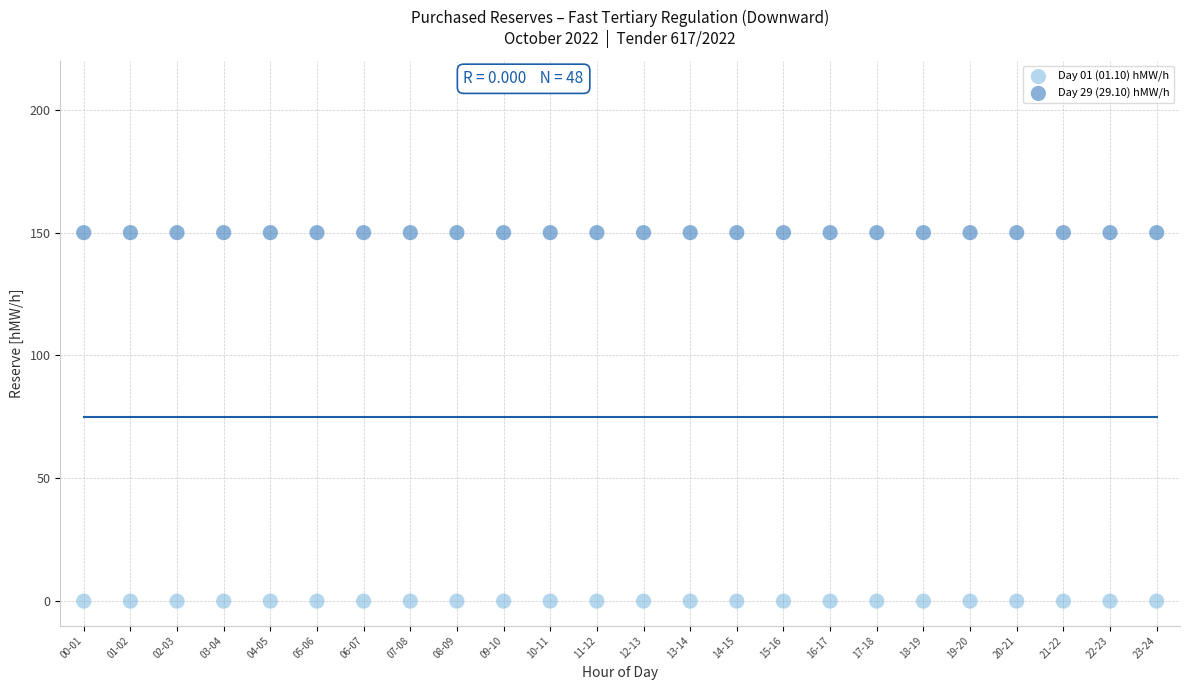

Which series reaches the minimum Y coordinate?

Day 01 (01.10) hMW/h